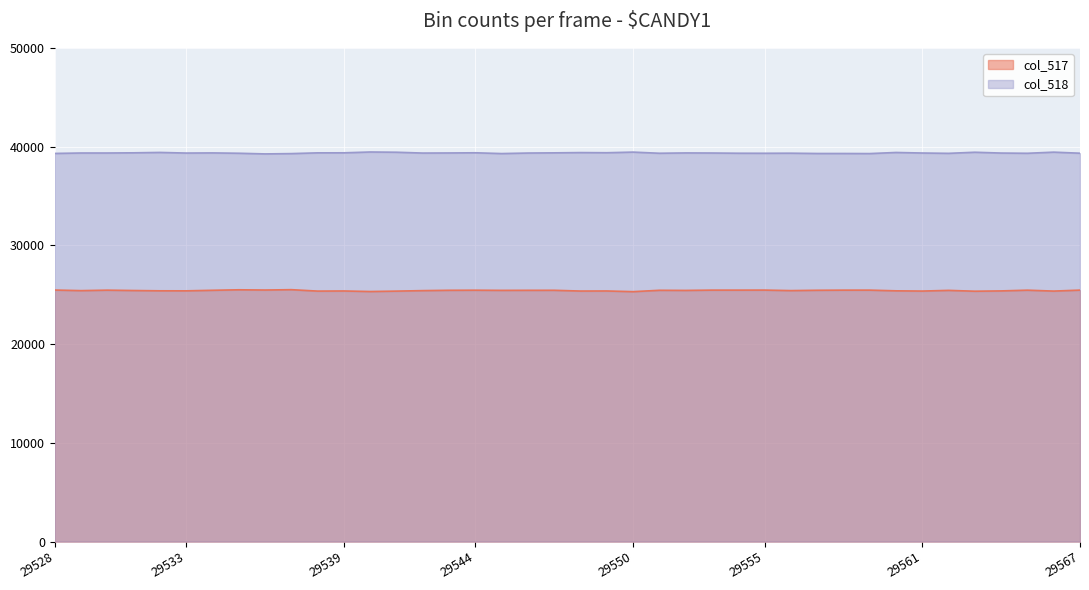

What is the minimum value for col_518?

39259